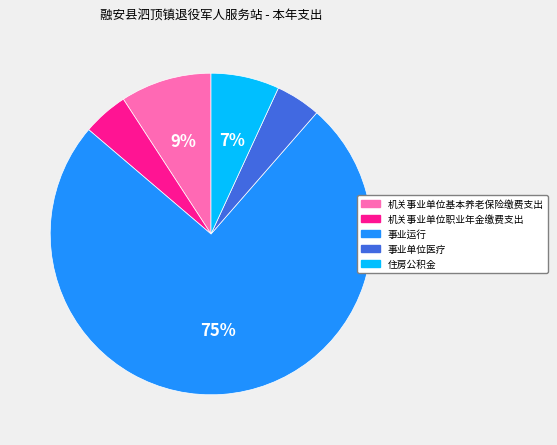

True or false: 机关事业单位职业年金缴费支出 accounts for 5% of the total.

True